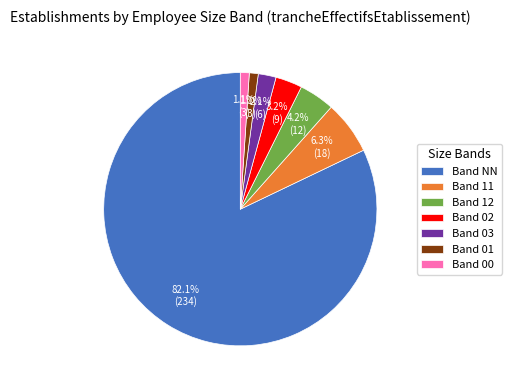

Which slice is the largest?

Band NN